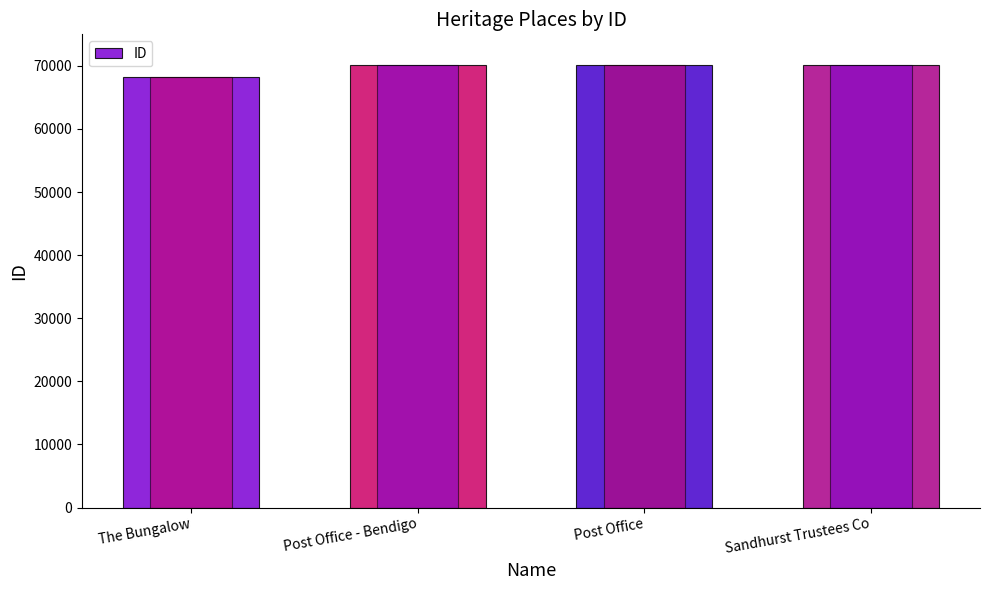

Reading left to right, list all the values displayed in this chart.

ID: 68224	70090	70091	70110
ID_overlay: 68224	70090	70091	70110